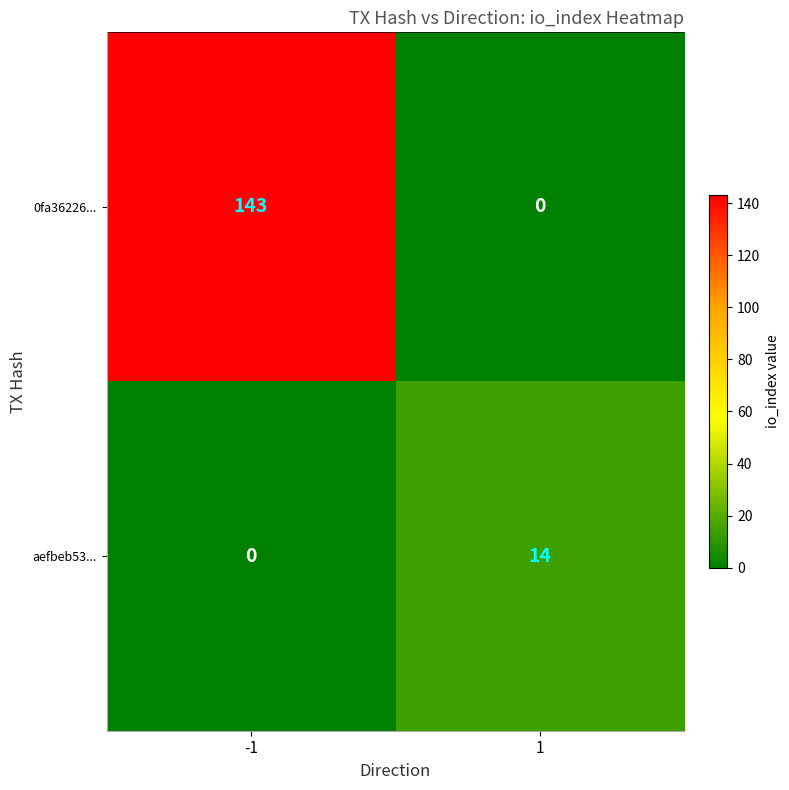

What is the highest value of the 0fa36226... series?

143